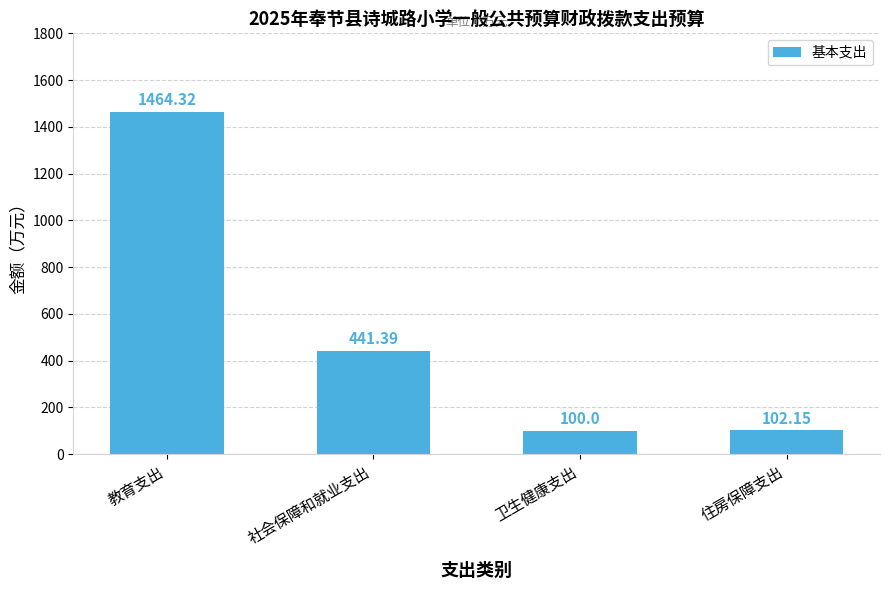

At which label does the data first exceed 441?

教育支出